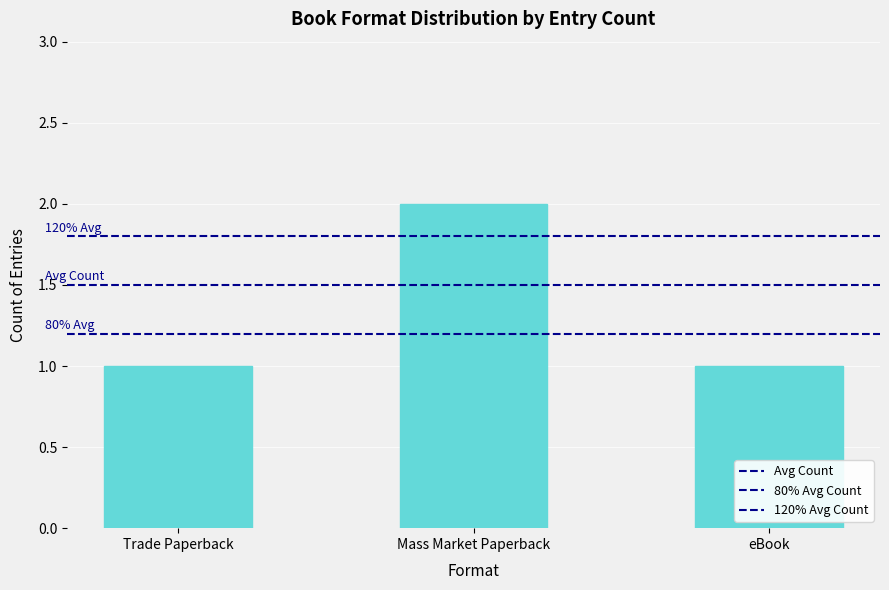

How many series are shown in this chart?

1